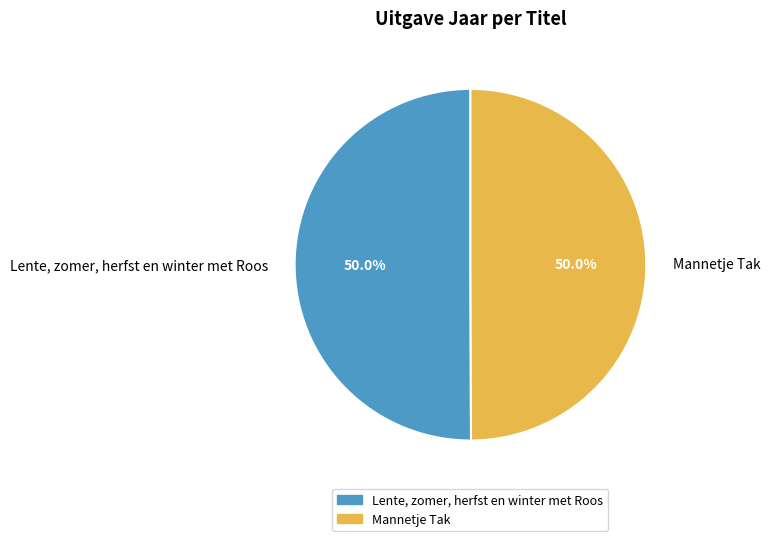

Approximately how many times larger is the value at Mannetje Tak compared to Lente, zomer, herfst en winter met Roos?

1.0